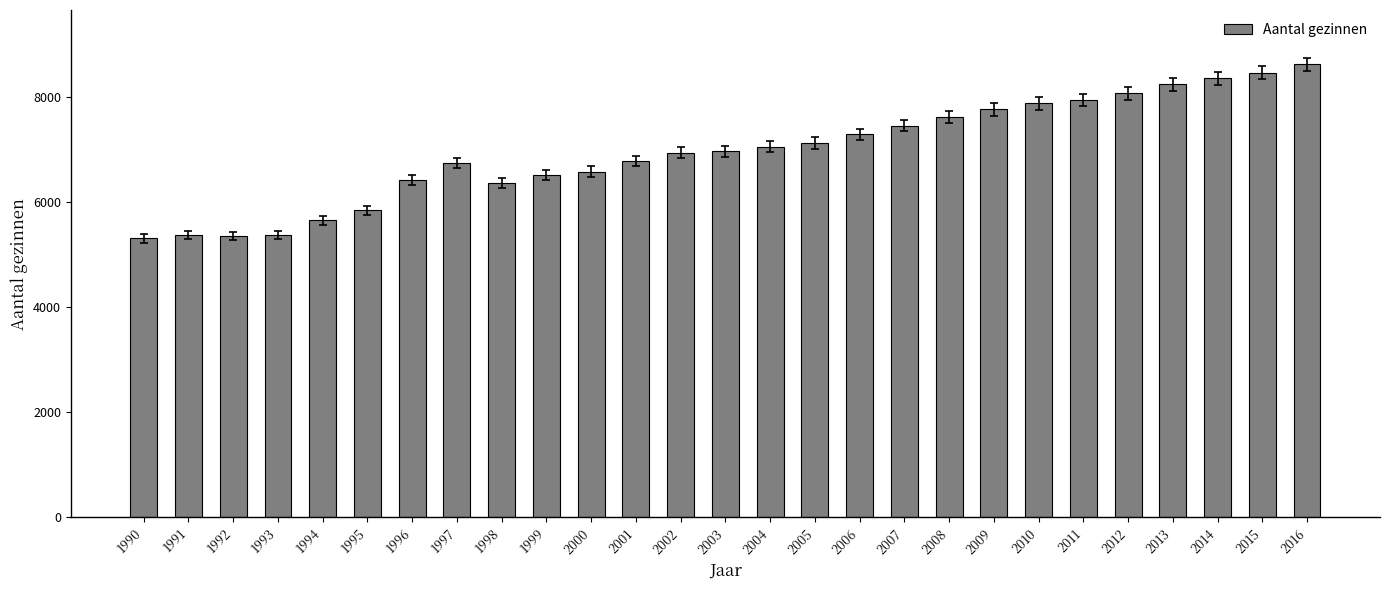

What is the difference between the maximum and minimum values?

3307